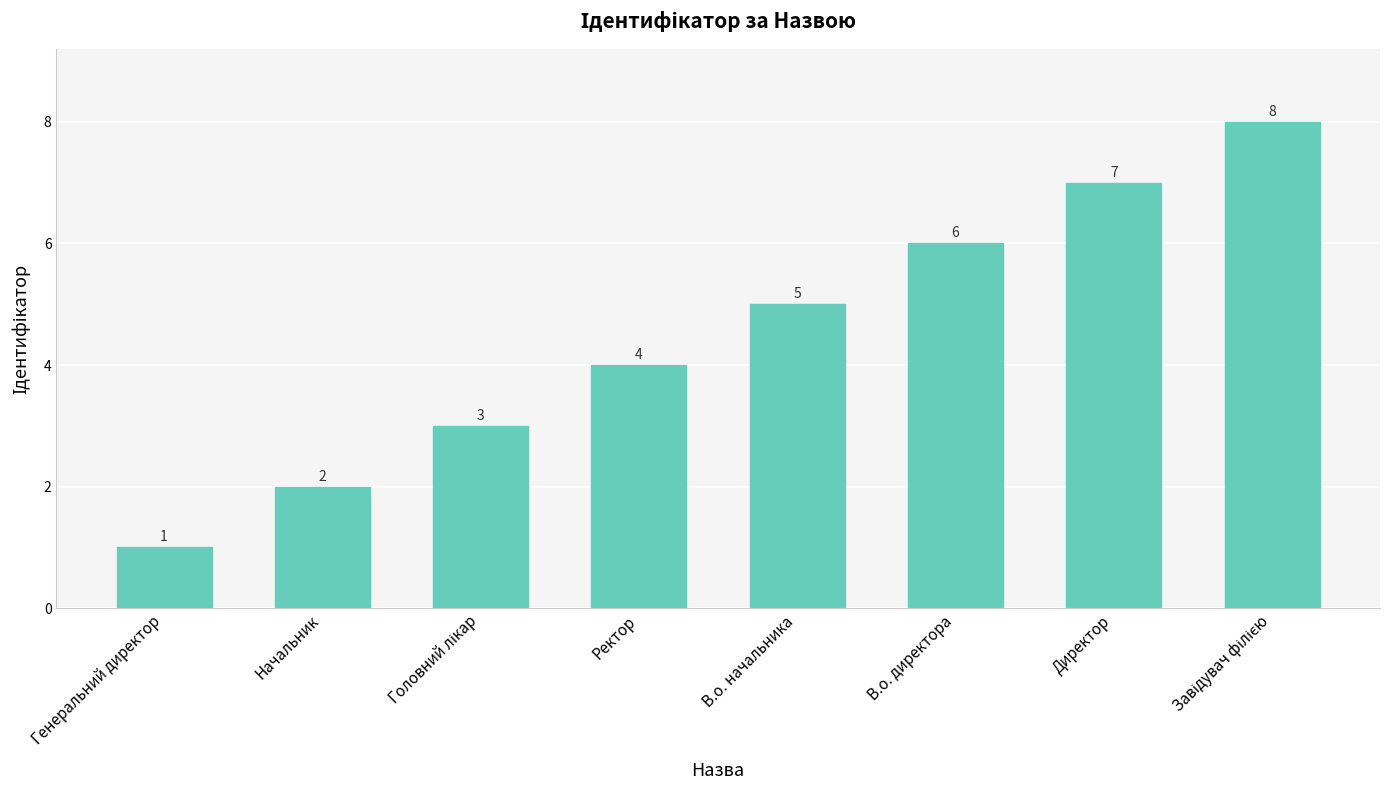

Which category has the lowest value across all series?

Генеральний директор